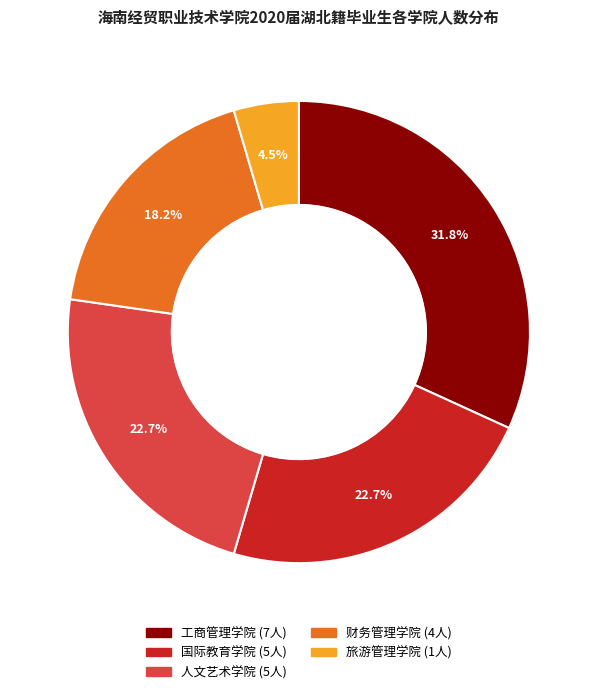

To the nearest percent, what portion does 工商管理学院 represent?

32%